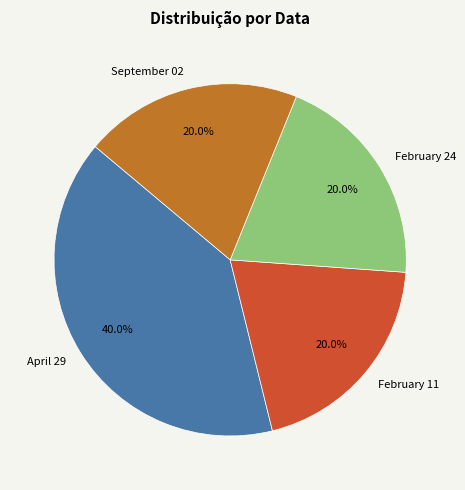

How many segments does this pie chart have?

4